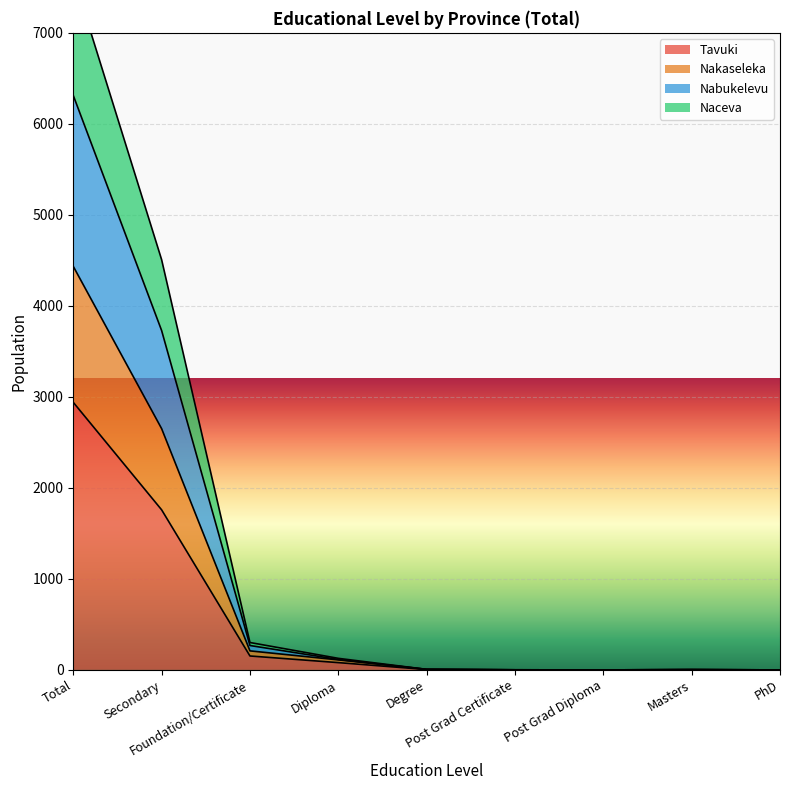

What are all the series names shown in the legend?

Tavuki, Nakaseleka, Nabukelevu, Naceva